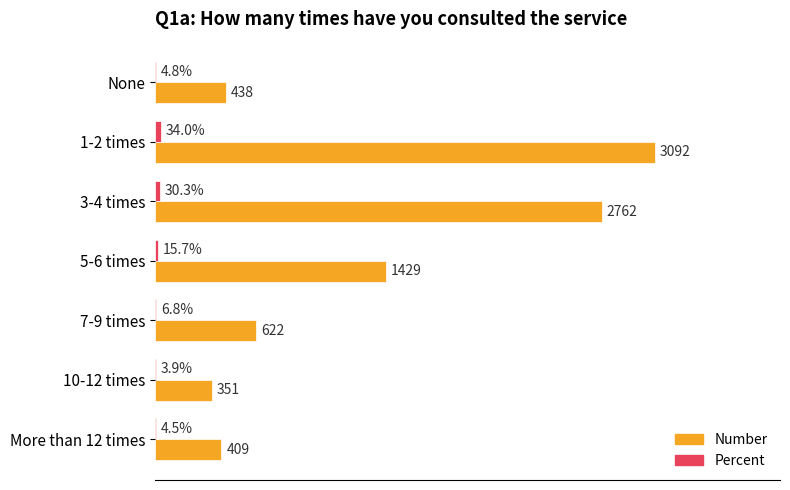

Between None and 1-2 times, which series saw the biggest shift?

Number